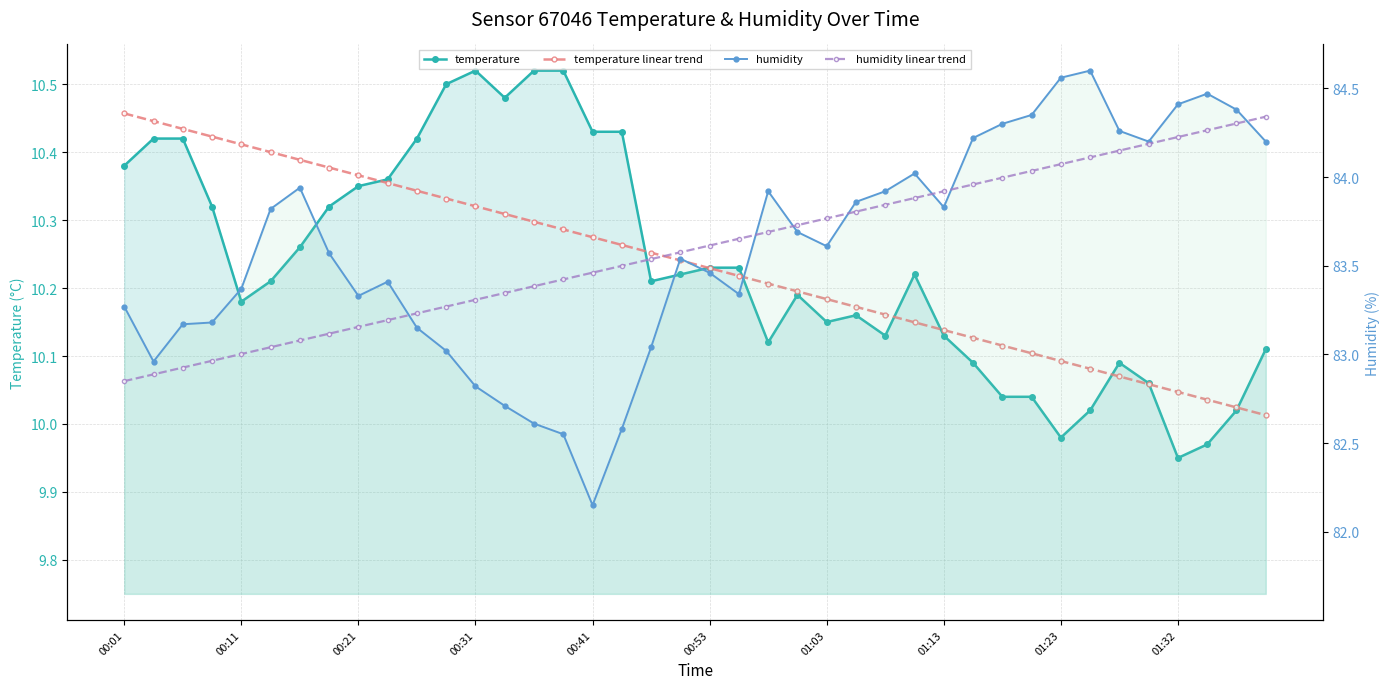

Does the chart display data point markers on the line(s)?

Yes